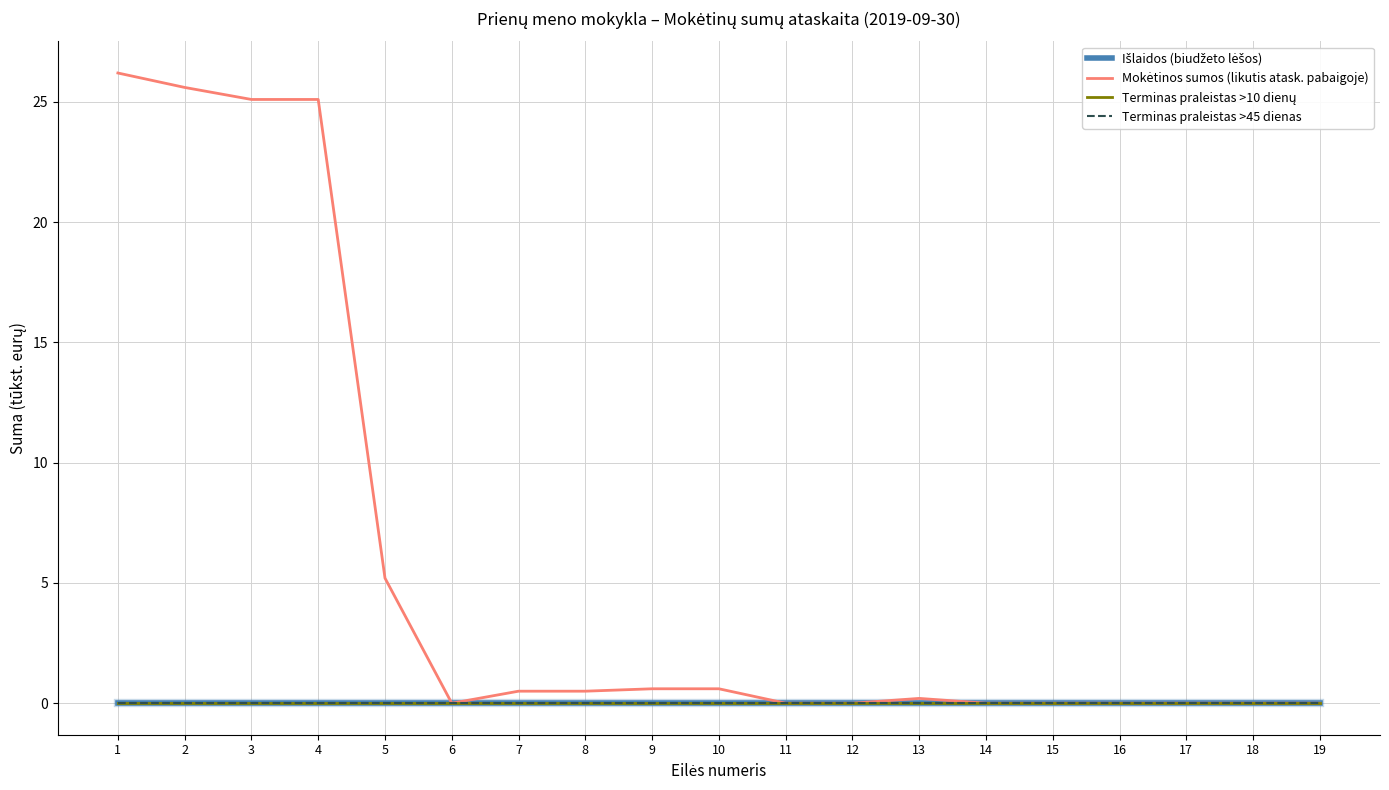

True or false: Mokėtinos sumos (likutis atask. pabaigoje) has a value of 0.5 at 7.

True